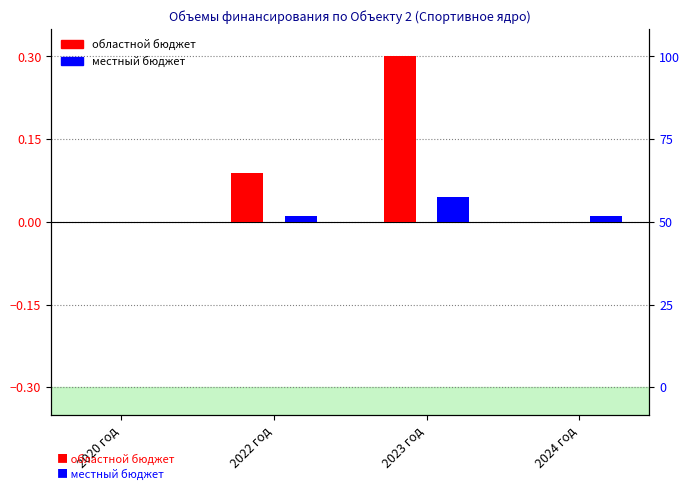

Are the bars horizontal?

No